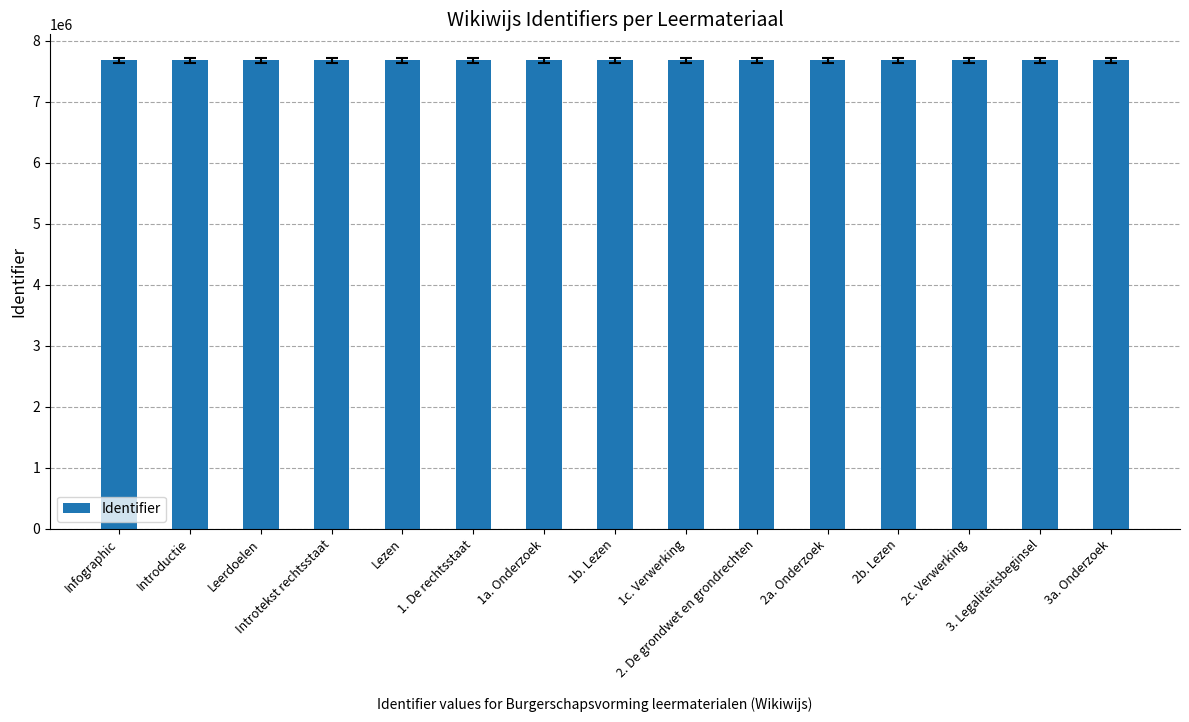

Count the number of categories in the chart.

15